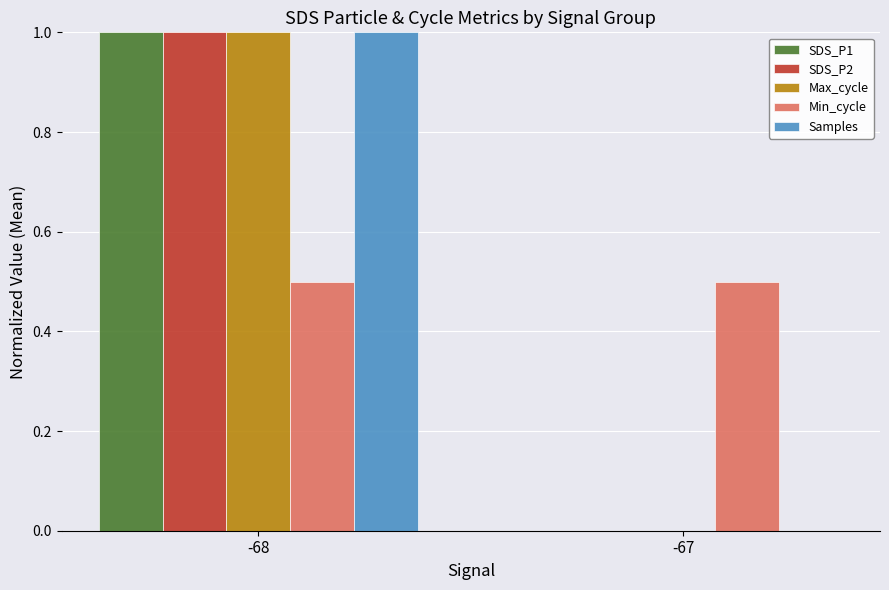

What is the sum of all SDS_P1 values?

1.0